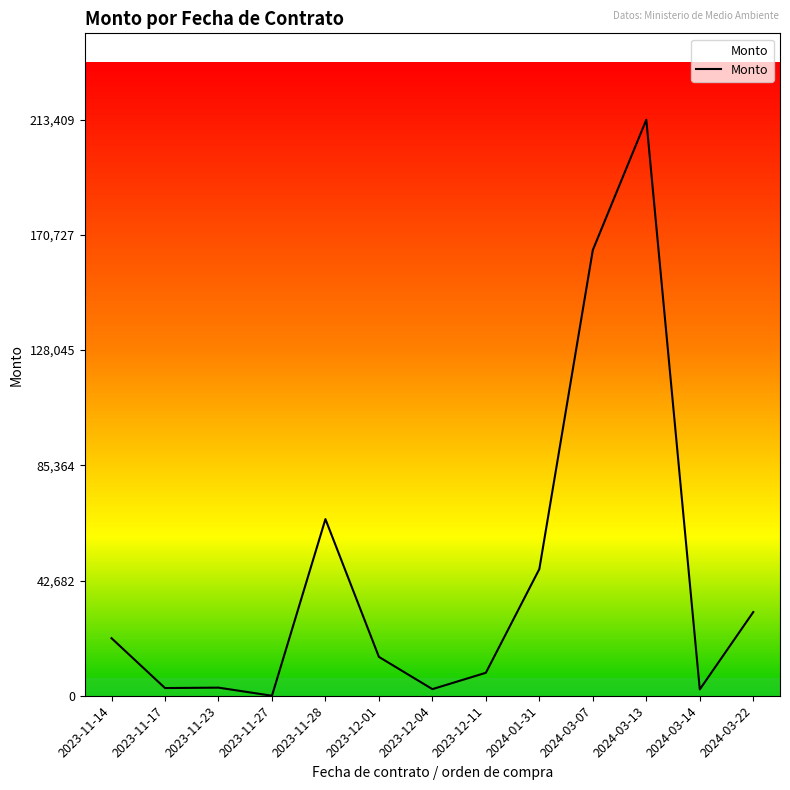

What value does the data have at 2024-03-13?

213408.9